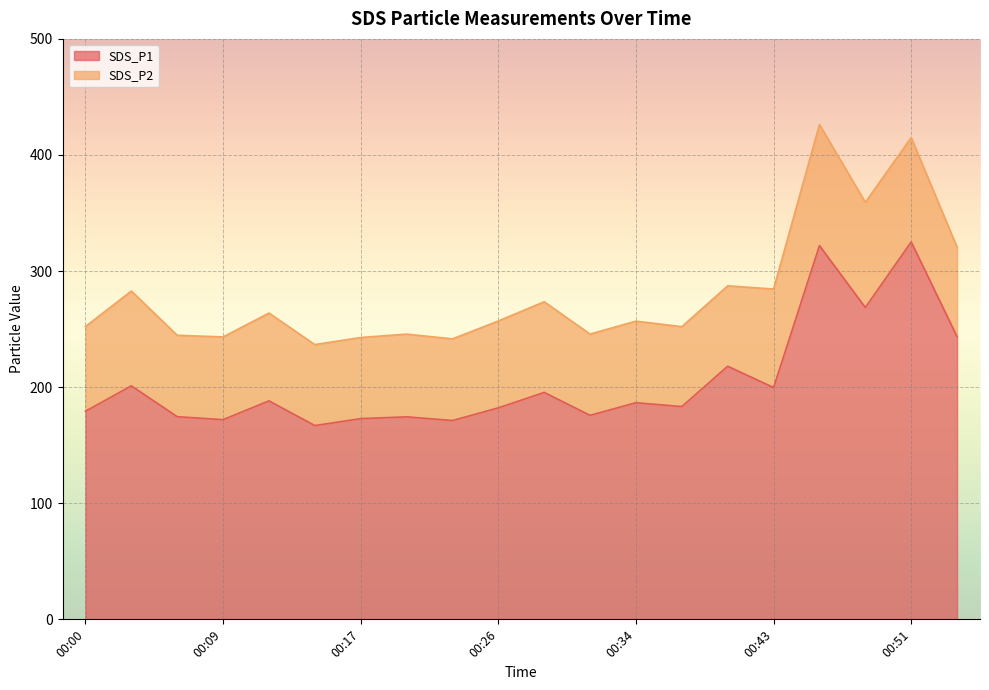

How many points are higher than both their immediate neighbors (excluding endpoints)?

8